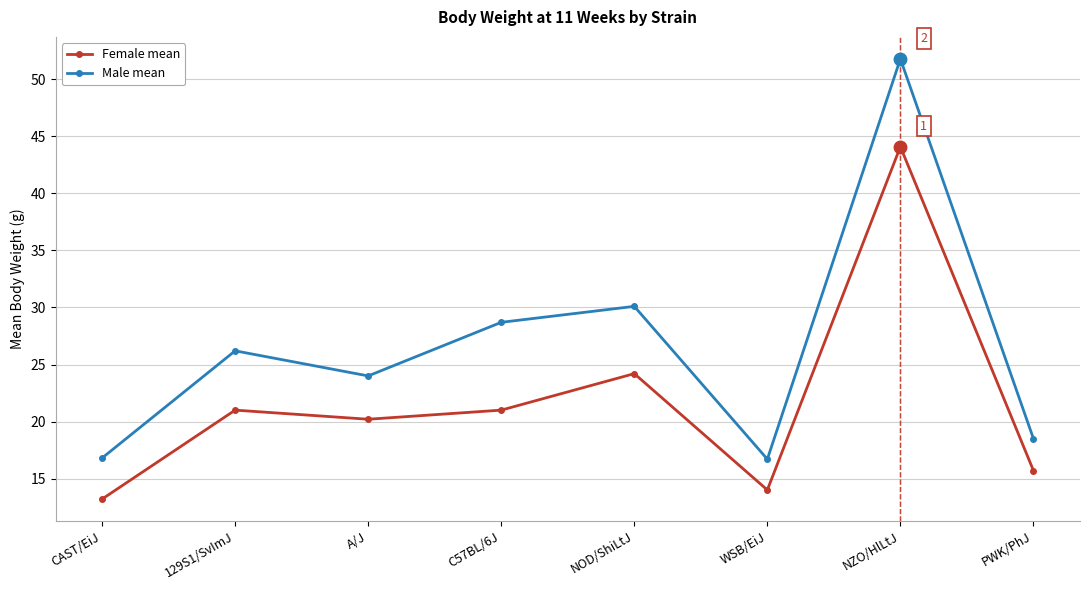

True or false: Male mean and Female mean cross at least once.

False